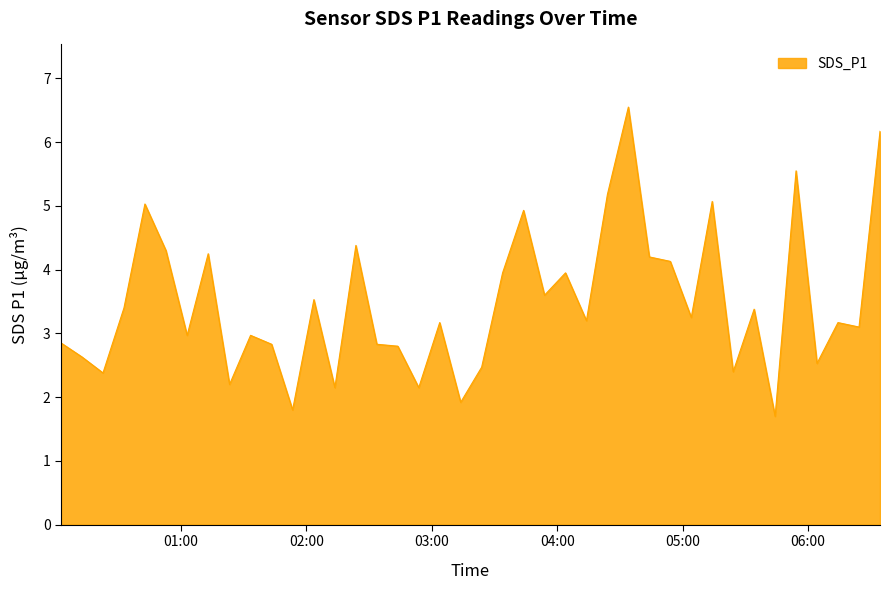

What is the minimum value shown in the chart?

1.7